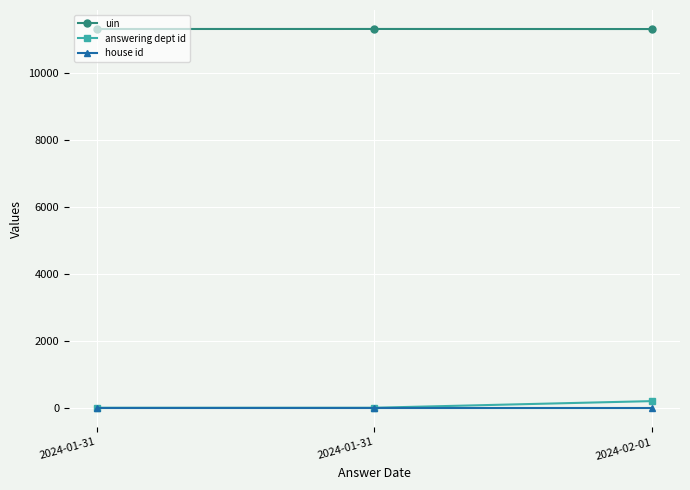

How many series are shown in this chart?

3